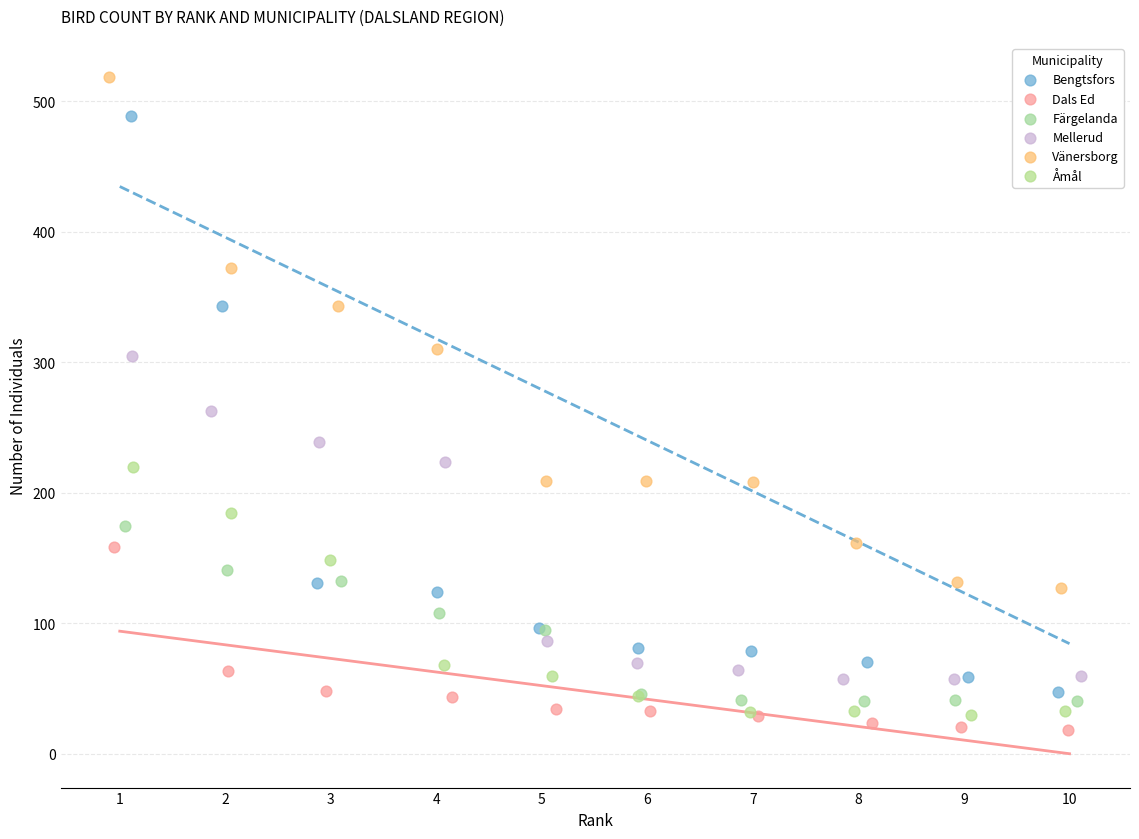

Which series has the largest Y range (max minus min)?

Bengtsfors